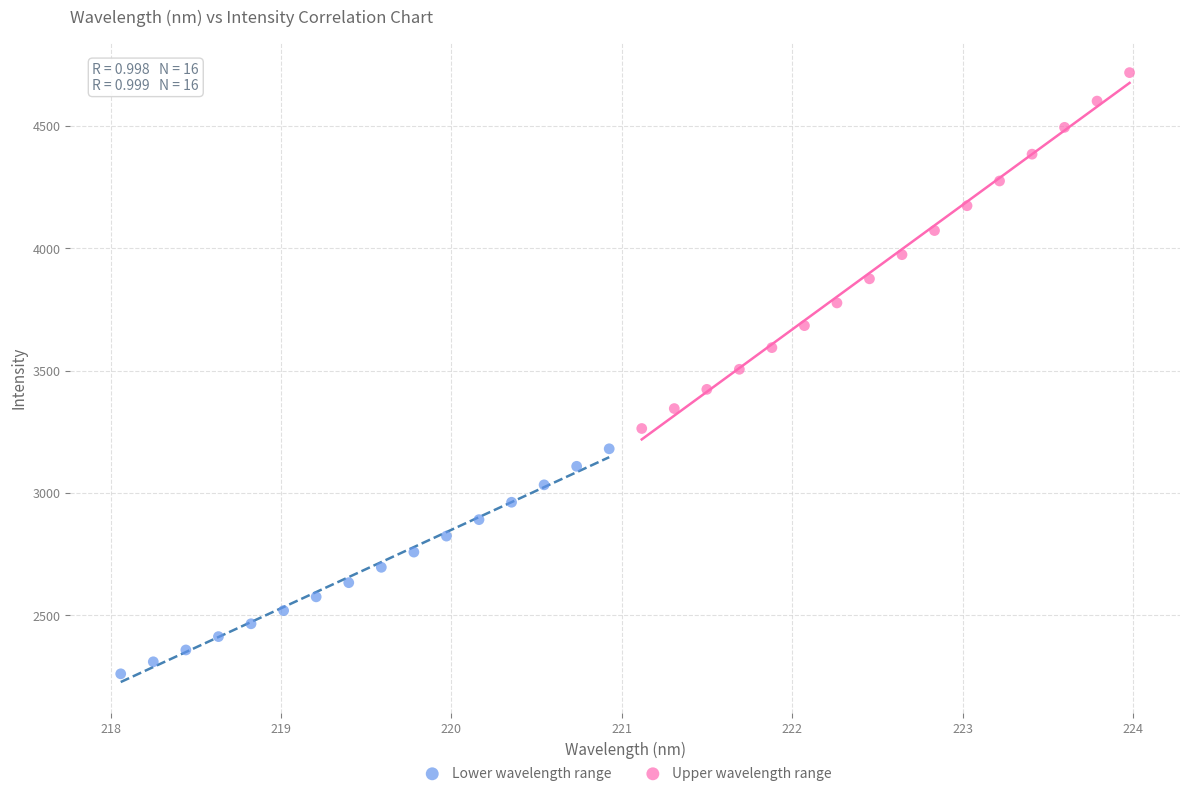

Which series contains the lowest Y value?

Lower wavelength range